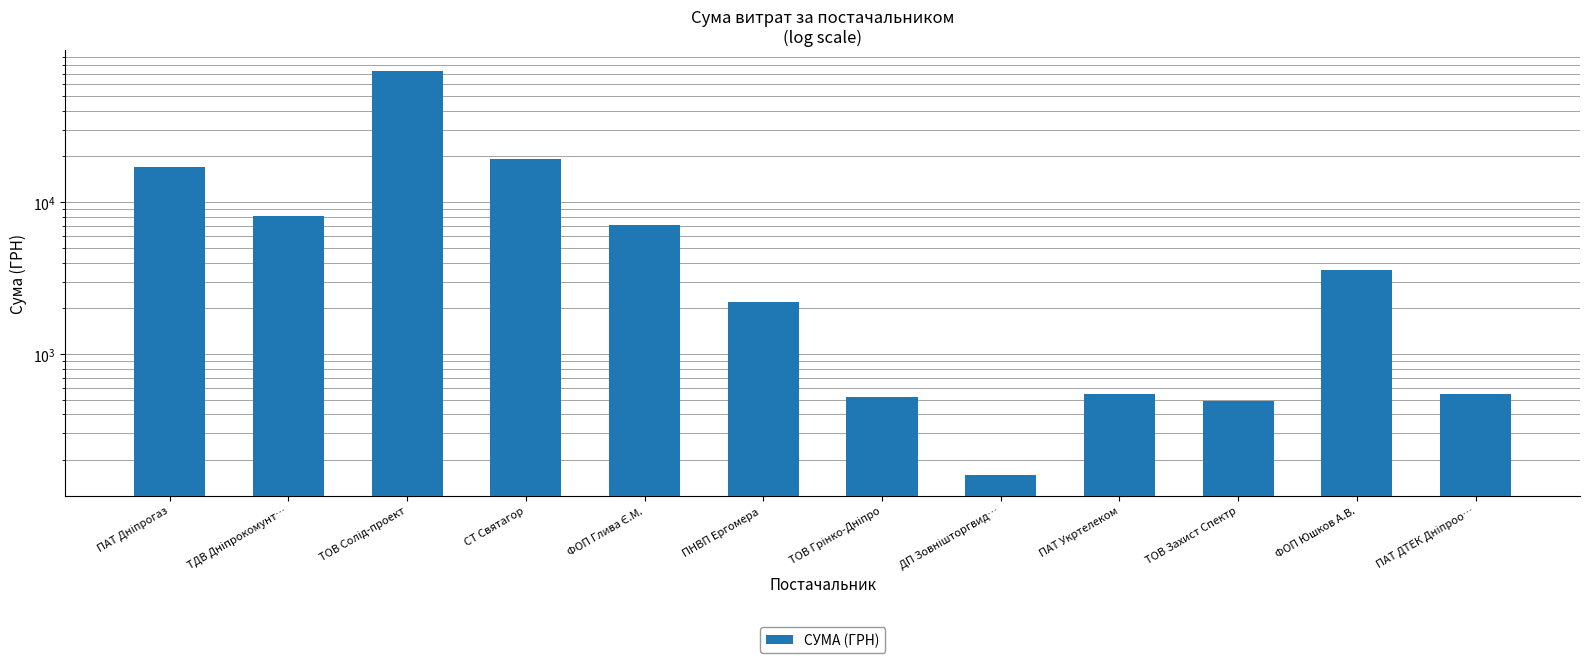

What is the label of the 1st bar from the left?

ПАТ Дніпрогаз